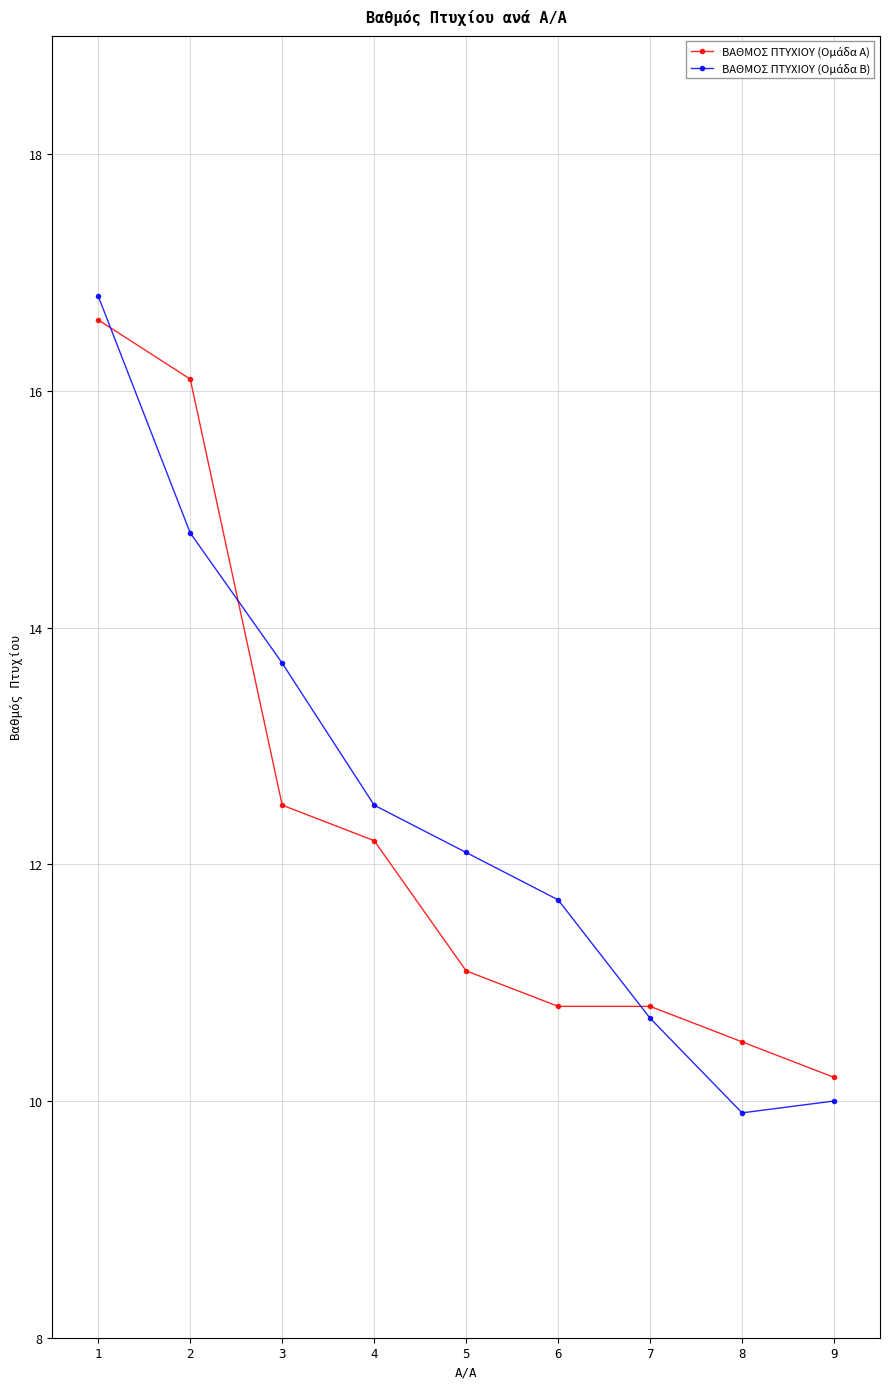

What is the total value across all series at 3?

26.2